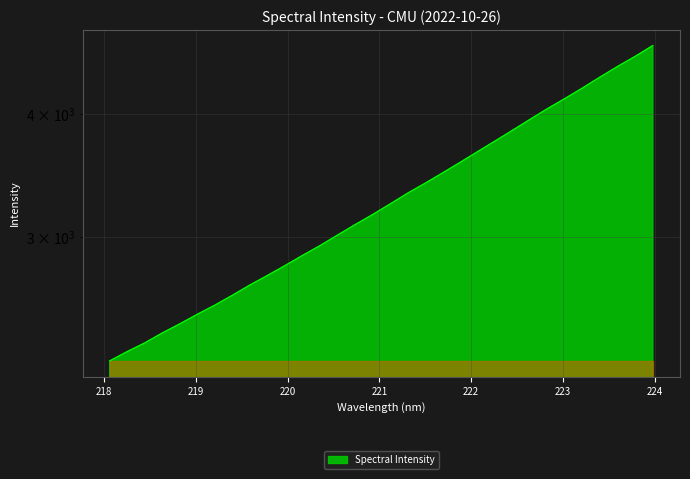

What is the sum of the values at 218.2508 and 223.5987?

6771.1